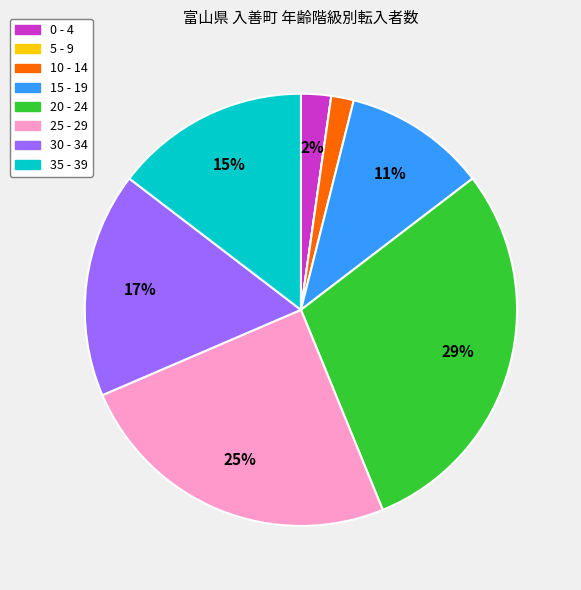

What percentage is the 0 - 4 slice, to the nearest percent?

2%